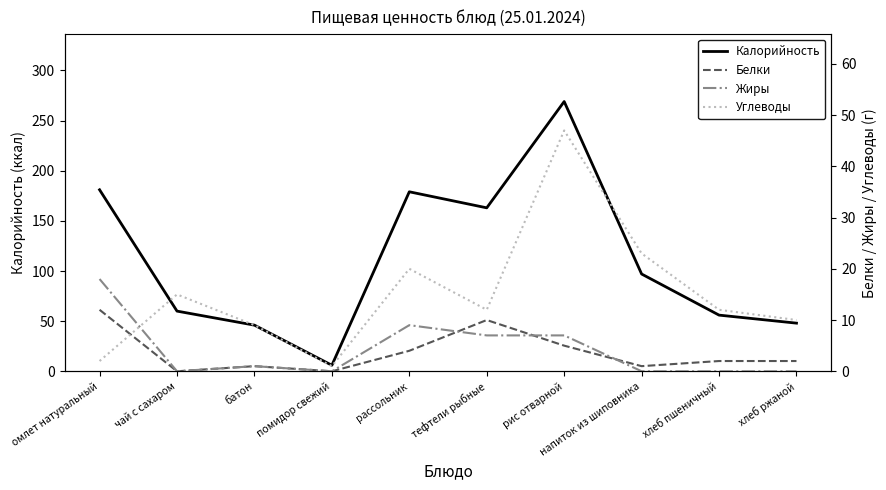

What is the value of the Углеводы point at the 6th from the left?

12